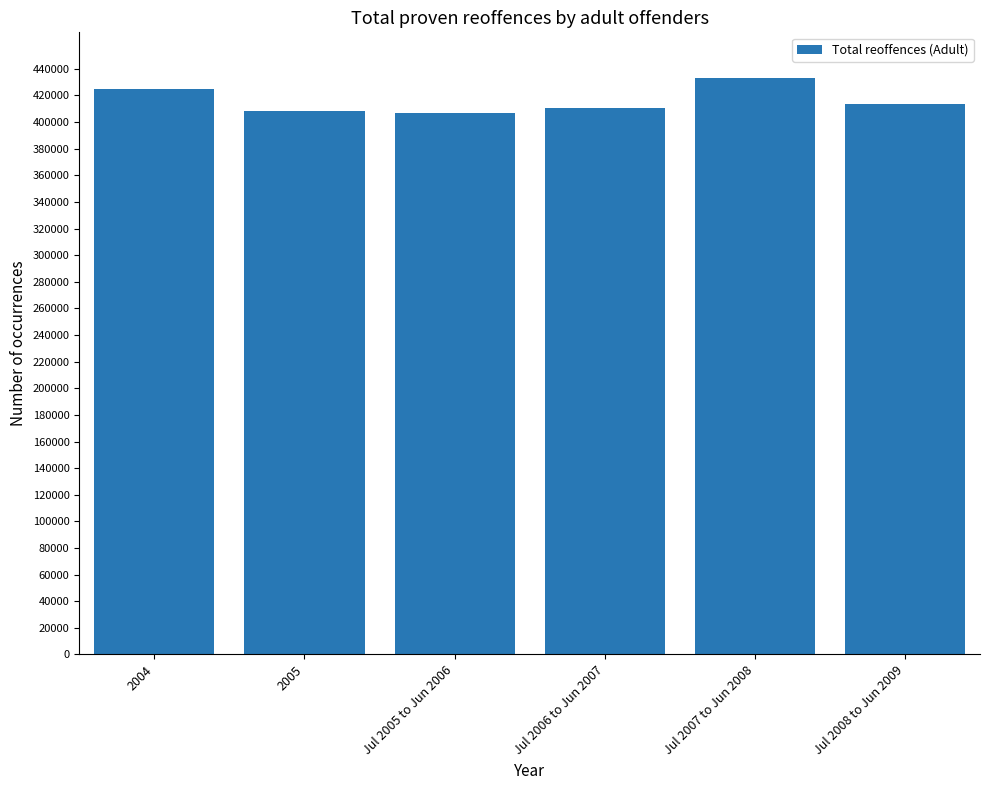

How many bars are there in total?

6